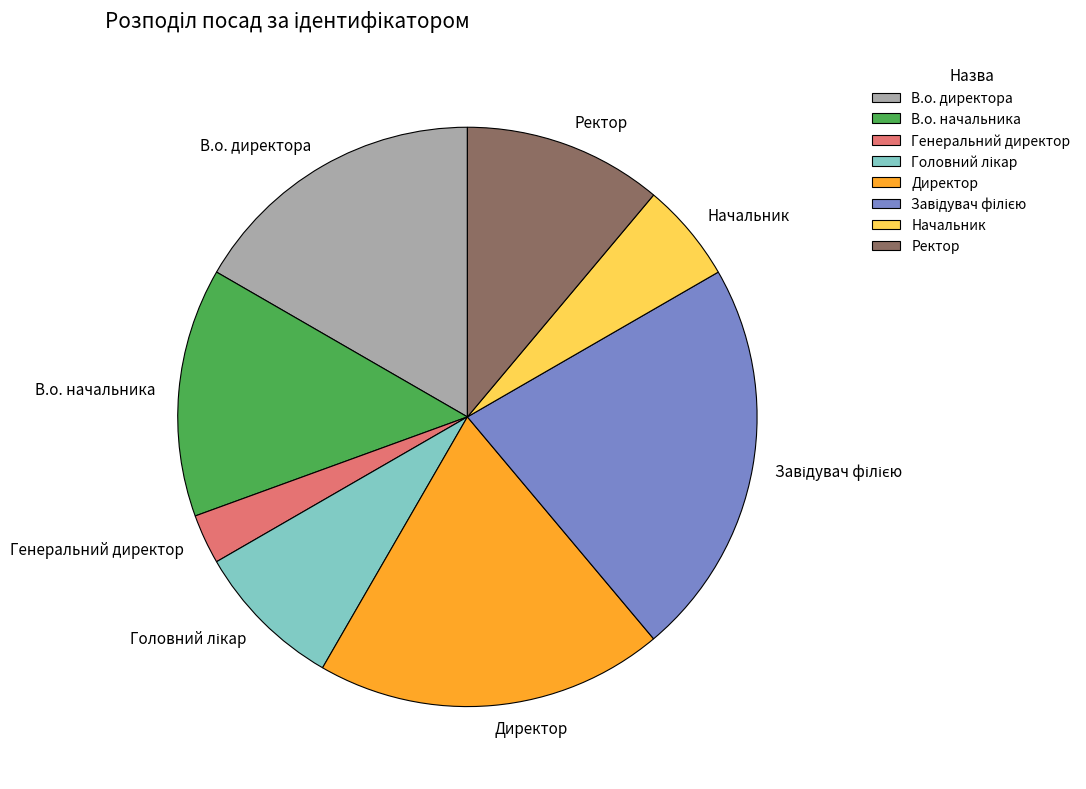

Which has a higher value, В.о. начальника or Начальник?

В.о. начальника